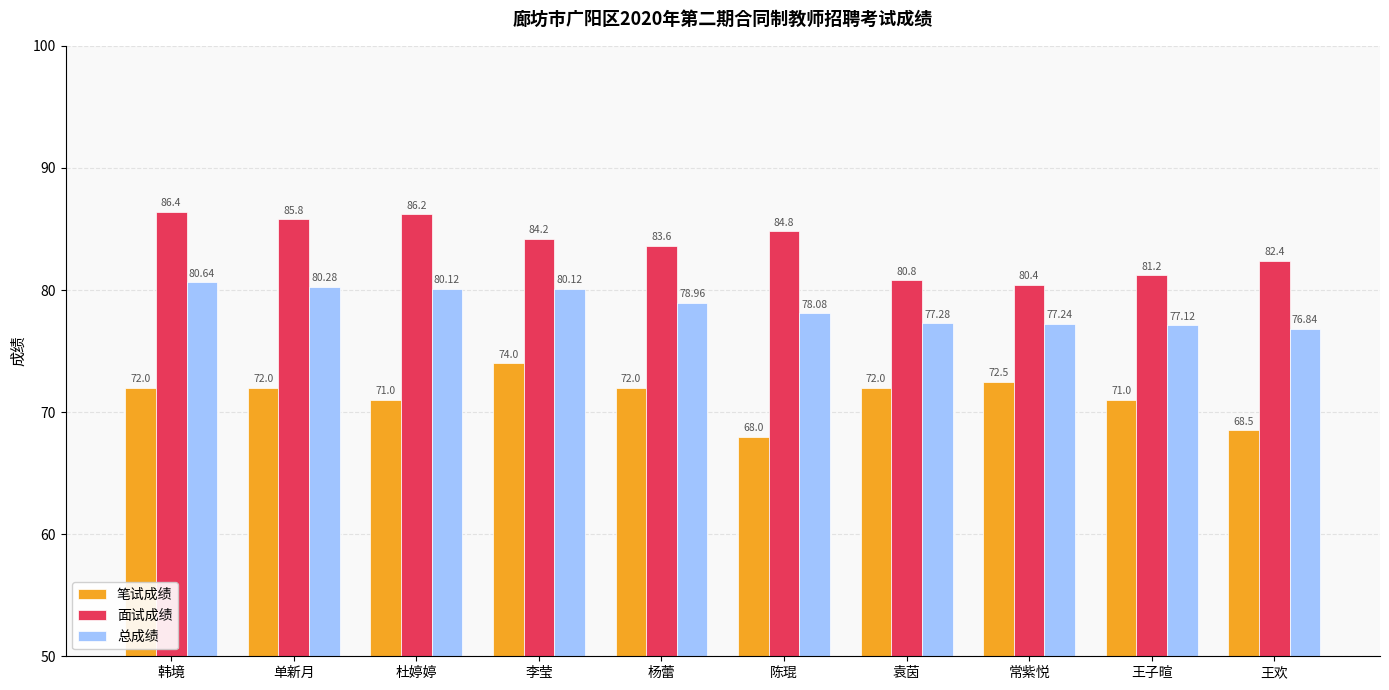

What is the difference between the highest and lowest values at 陈琨?

16.8